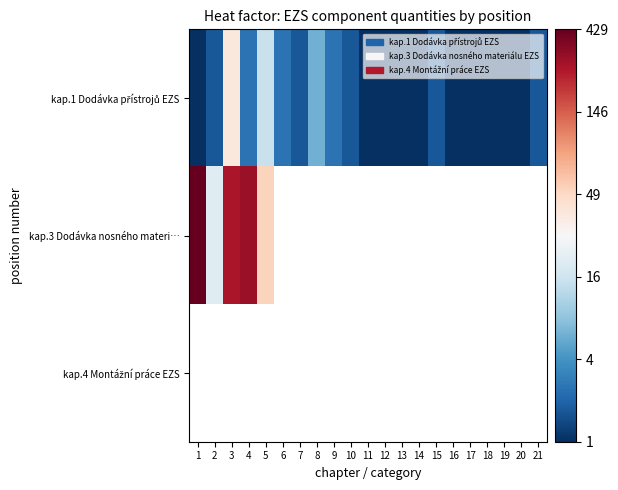

The kap.1 Dodávka přístrojů EZS series shows 0.7 at 20. True or false?

True